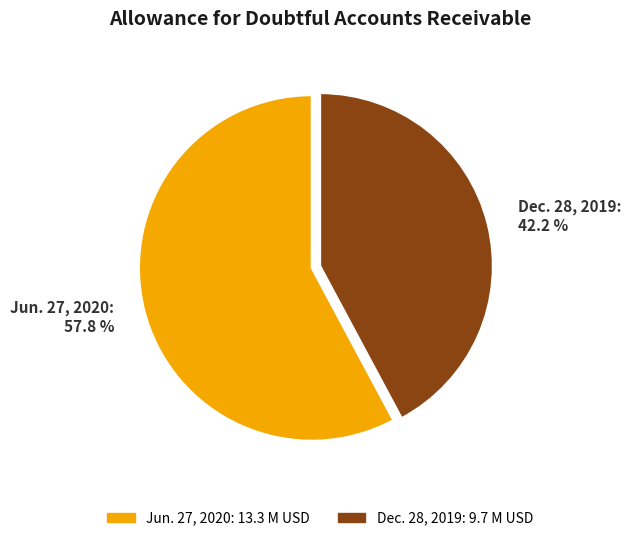

Approximately how many times larger is the value at Dec. 28, 2019: 42.2 % compared to Jun. 27, 2020: 57.8 %?

0.7